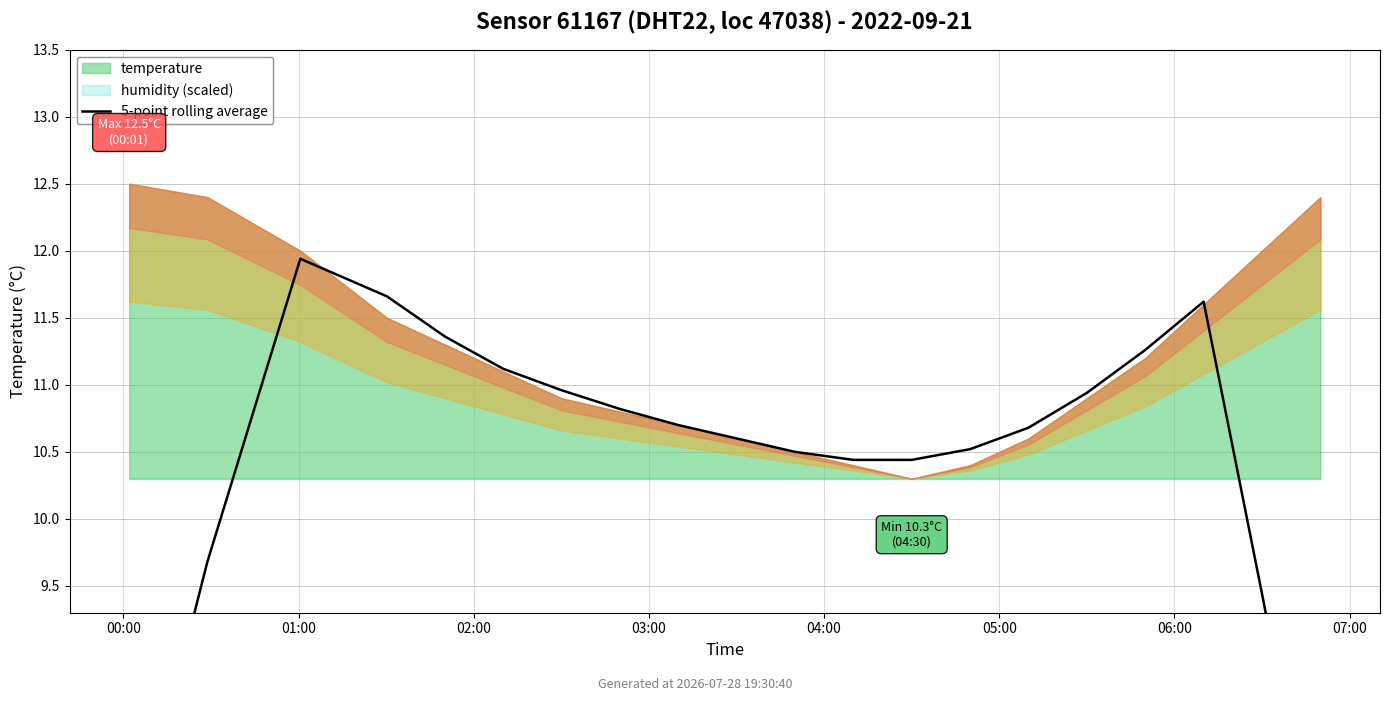

How many points are higher than both their immediate neighbors (excluding endpoints)?

2